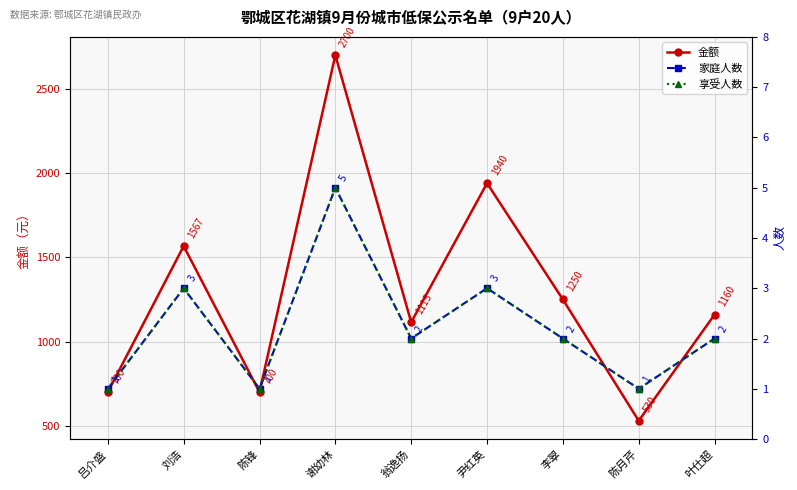

How many series are shown in this chart?

3